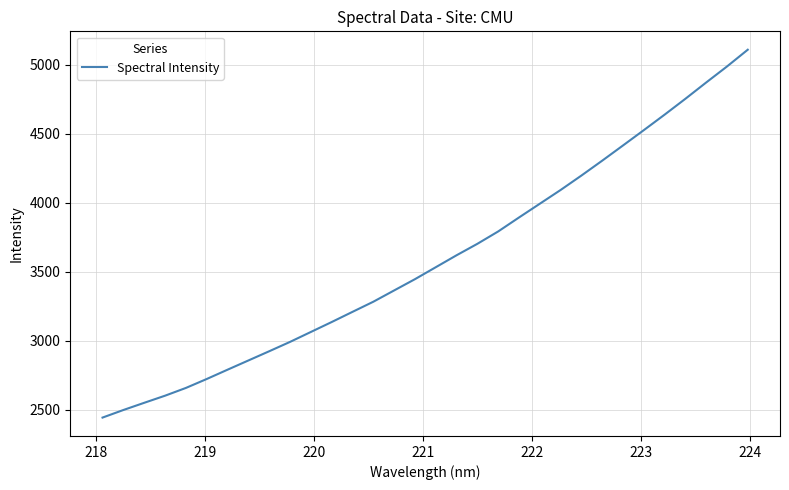

What is the maximum value shown in the chart?

5107.8